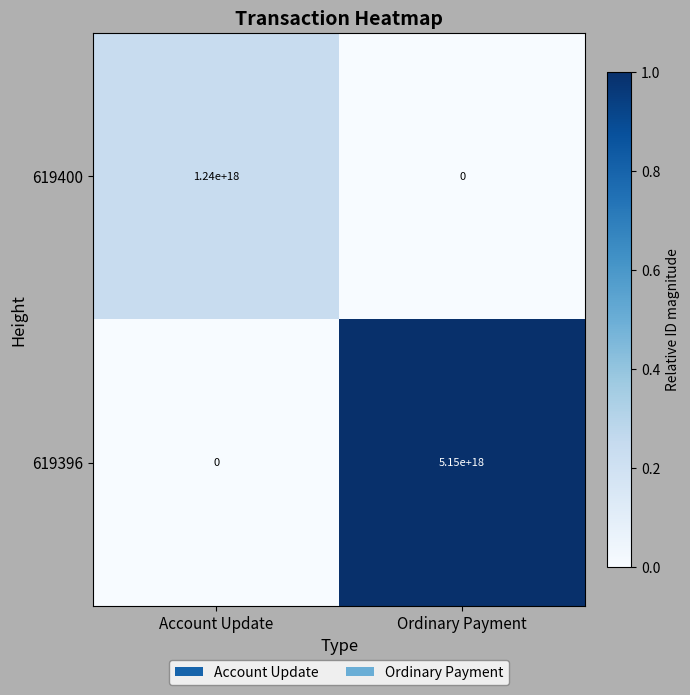

Is the value of 619396 at Ordinary Payment greater than the value of 619400 at Ordinary Payment?

Yes